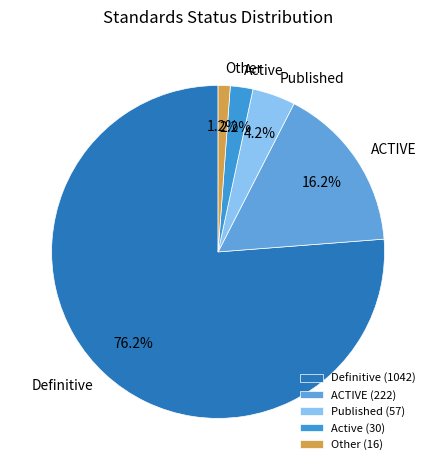

To the nearest percent, what percentage of the pie is ACTIVE?

16%